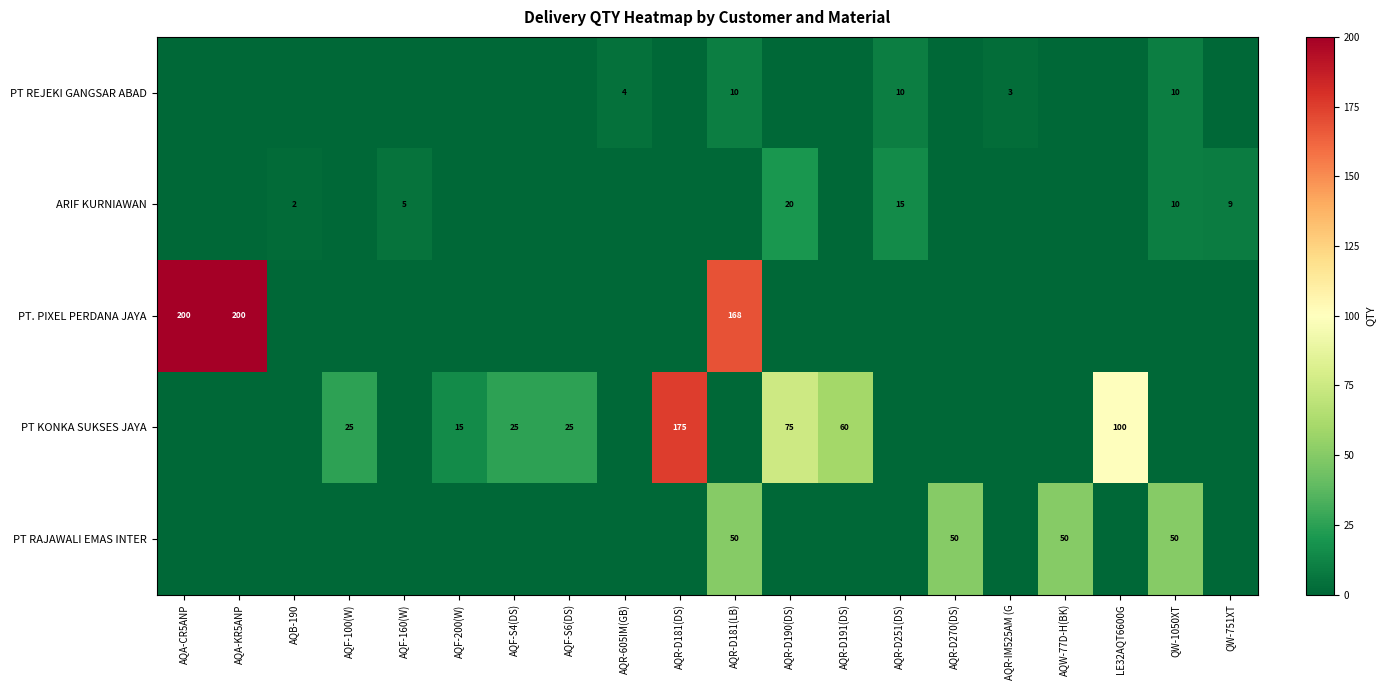

The PT KONKA SUKSES JAYA series shows 100 at LE32AQT6600G. True or false?

True